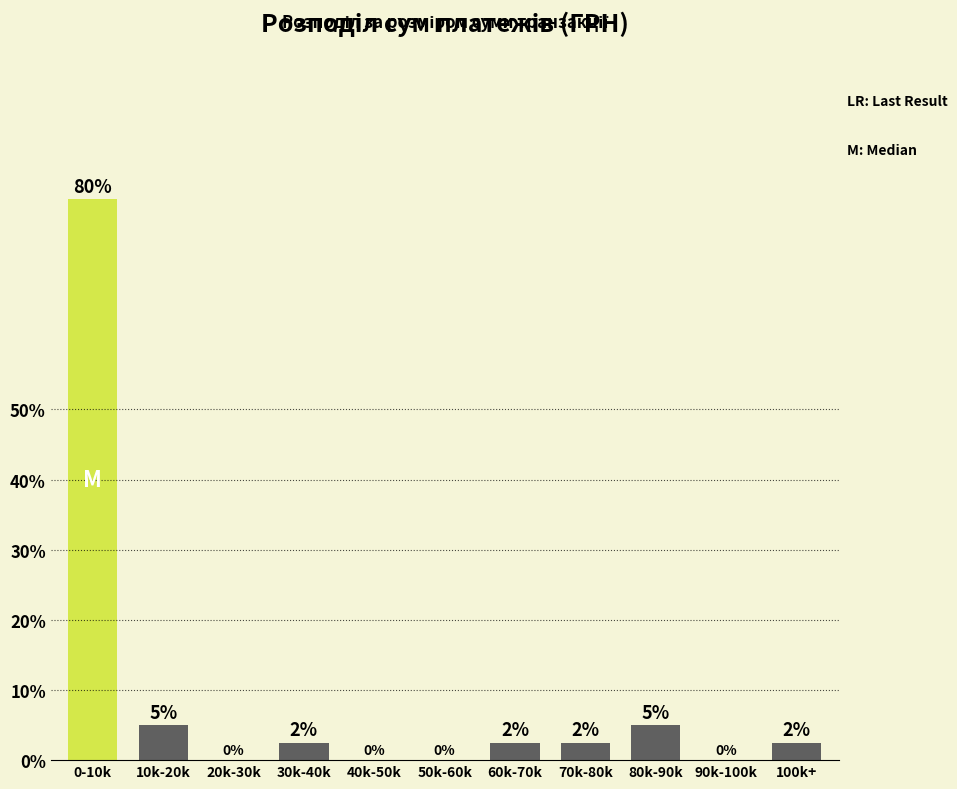

True or false: the data shows 2.5 at 100k+.

True